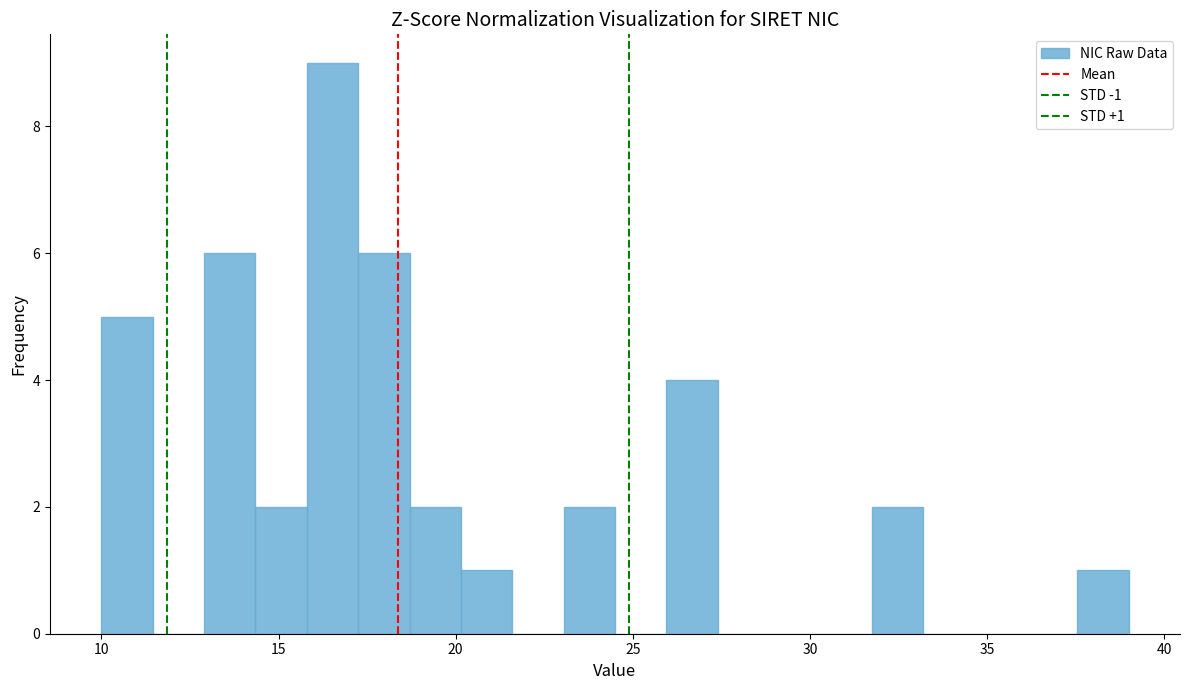

Around what value on the x-axis is the tallest bar? Give the approximate position of its centre, as read against the axis.

16.5